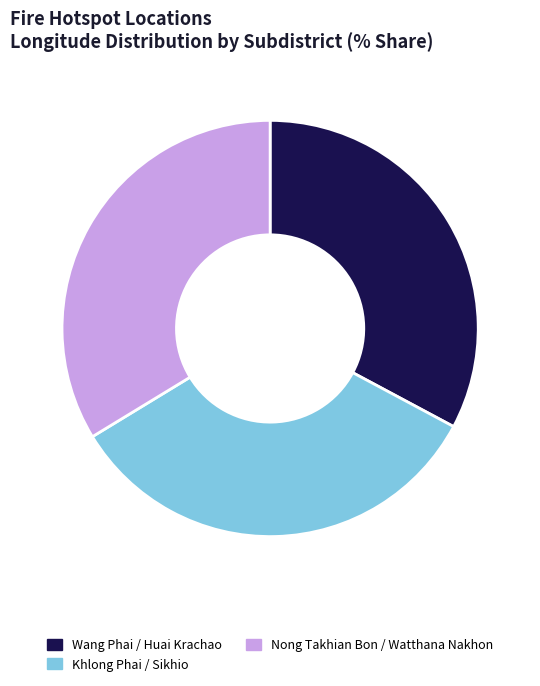

What is the smallest slice in the pie chart?

Wang Phai / Huai Krachao